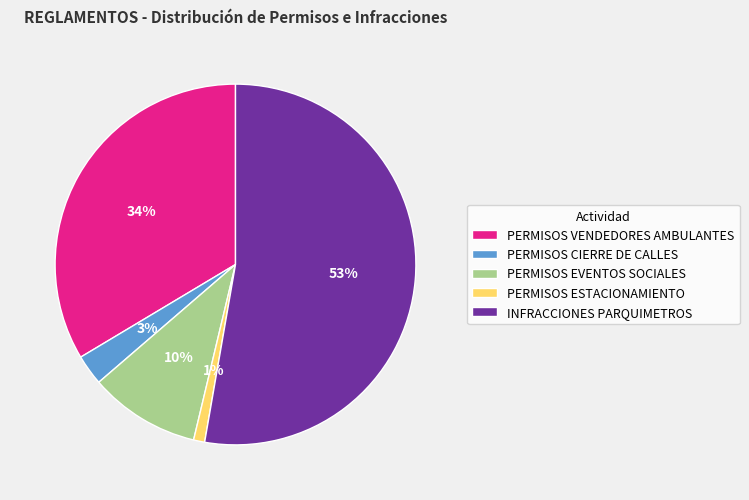

What is the ratio of the value at PERMISOS EVENTOS SOCIALES to the value at PERMISOS VENDEDORES AMBULANTES?

0.3